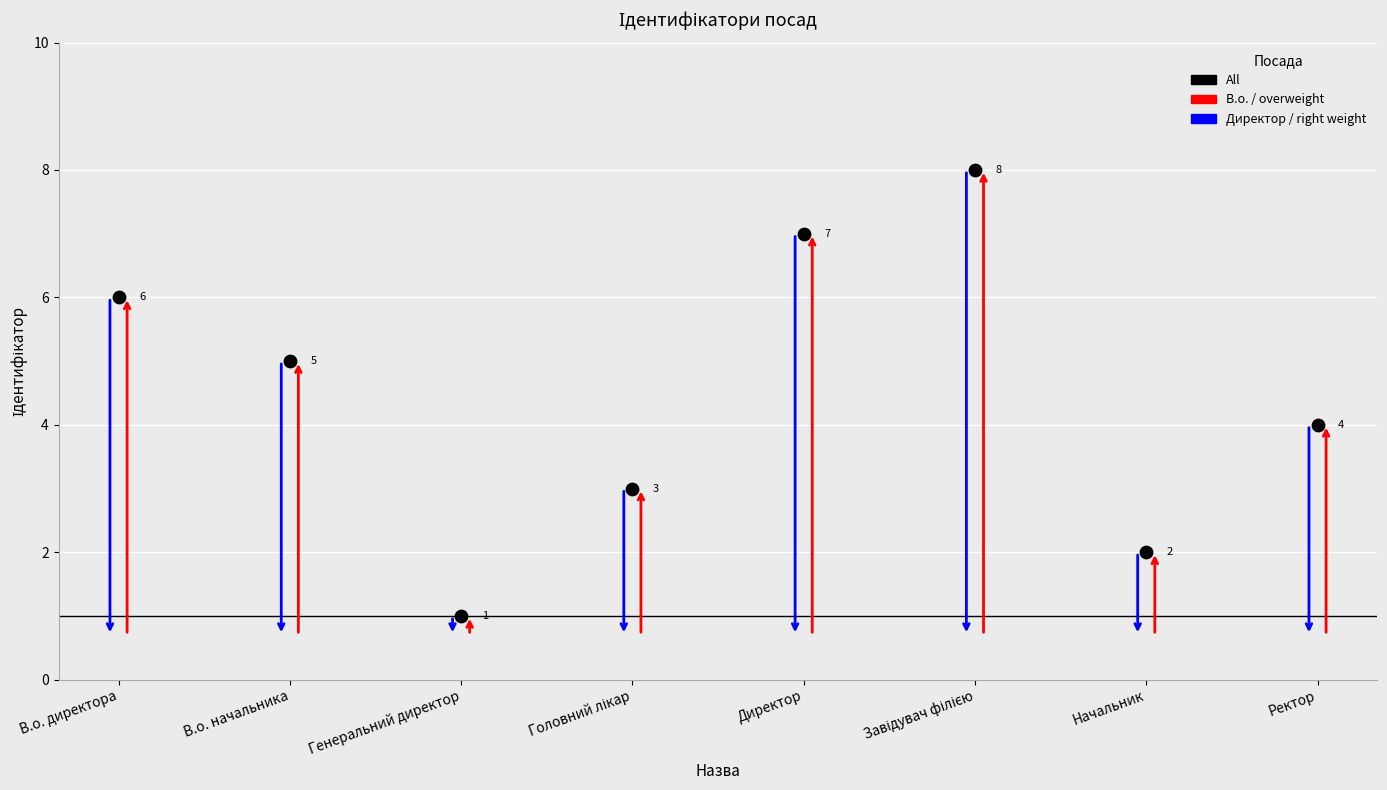

What Y value in the scatter plot is closest to 4?

4